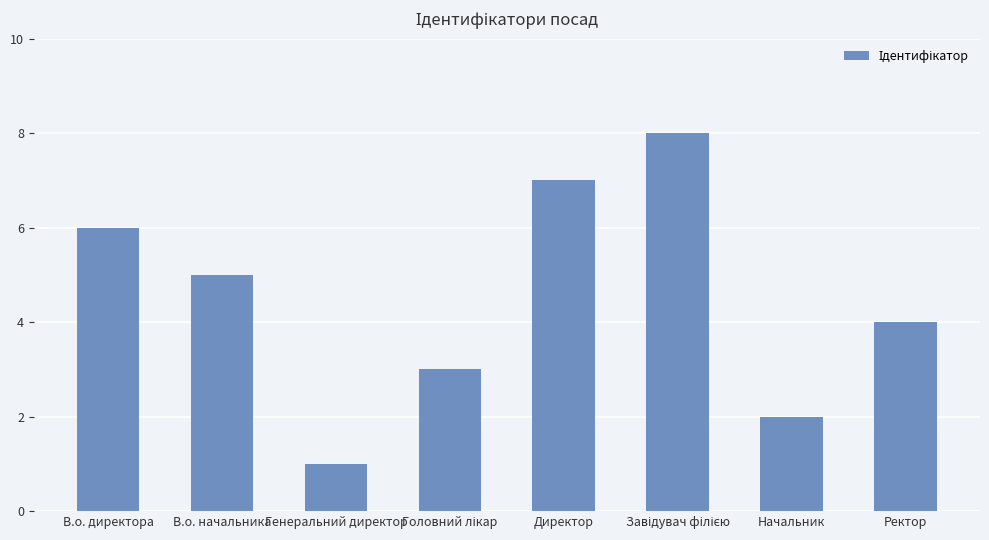

Is it true that the value at Генеральний директор is 2?

False